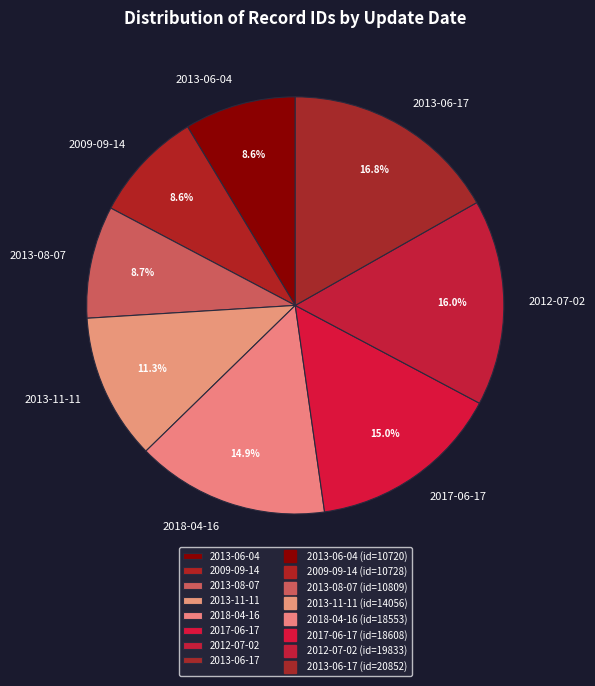

What percentage is the 2013-08-07 slice, to the nearest percent?

9%